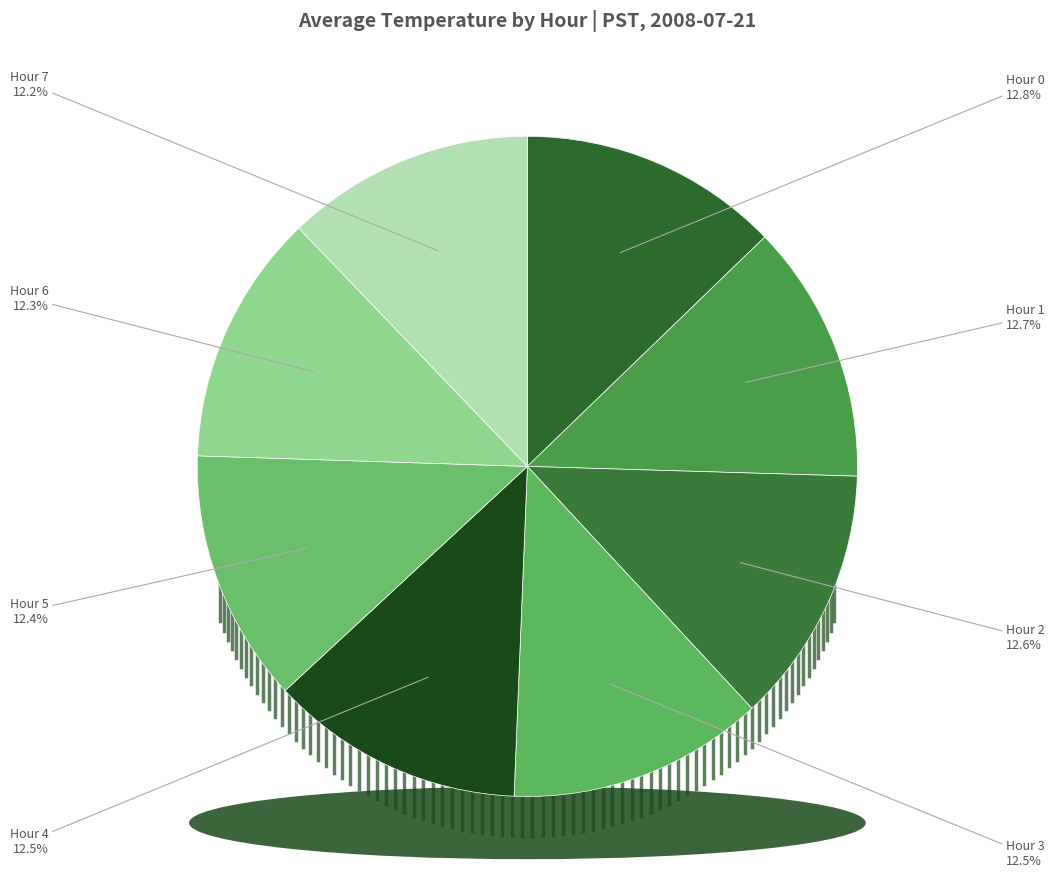

Rank the categories by value from highest to lowest.

Hour 0, Hour 1, Hour 2, Hour 3, Hour 4, Hour 5, Hour 6, Hour 7